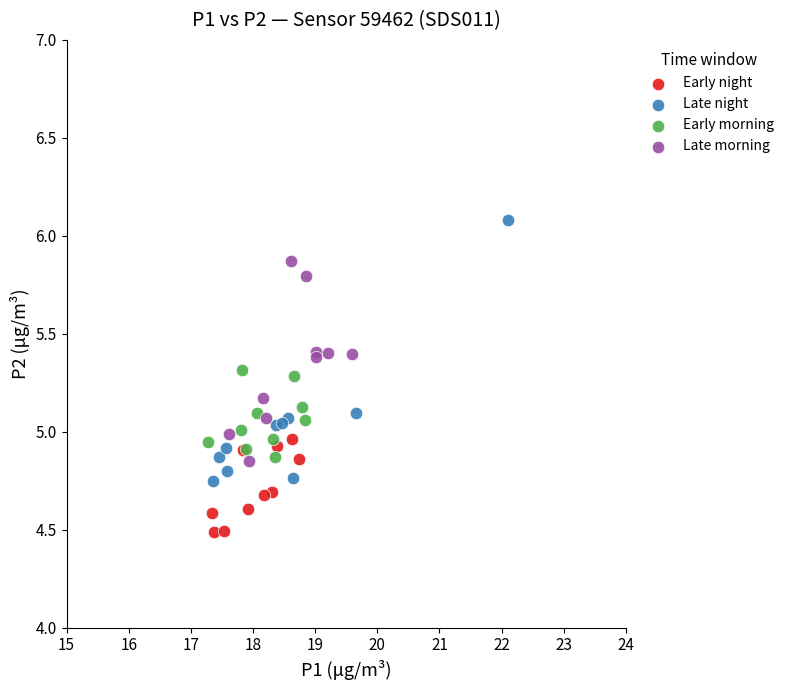

Which series contains the highest Y value?

Late night